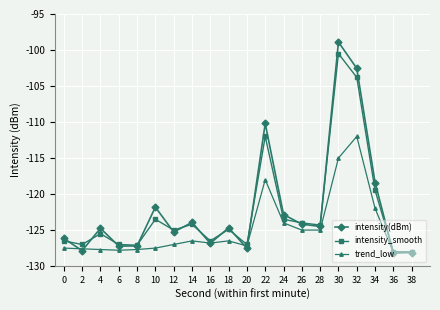

What is the value of the intensity(dBm) point at the 15th from the left?

-124.5